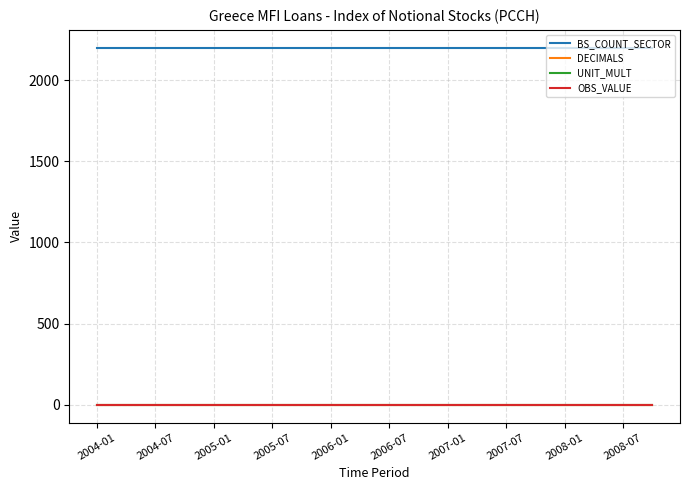

Does the chart have visible grid lines?

Yes